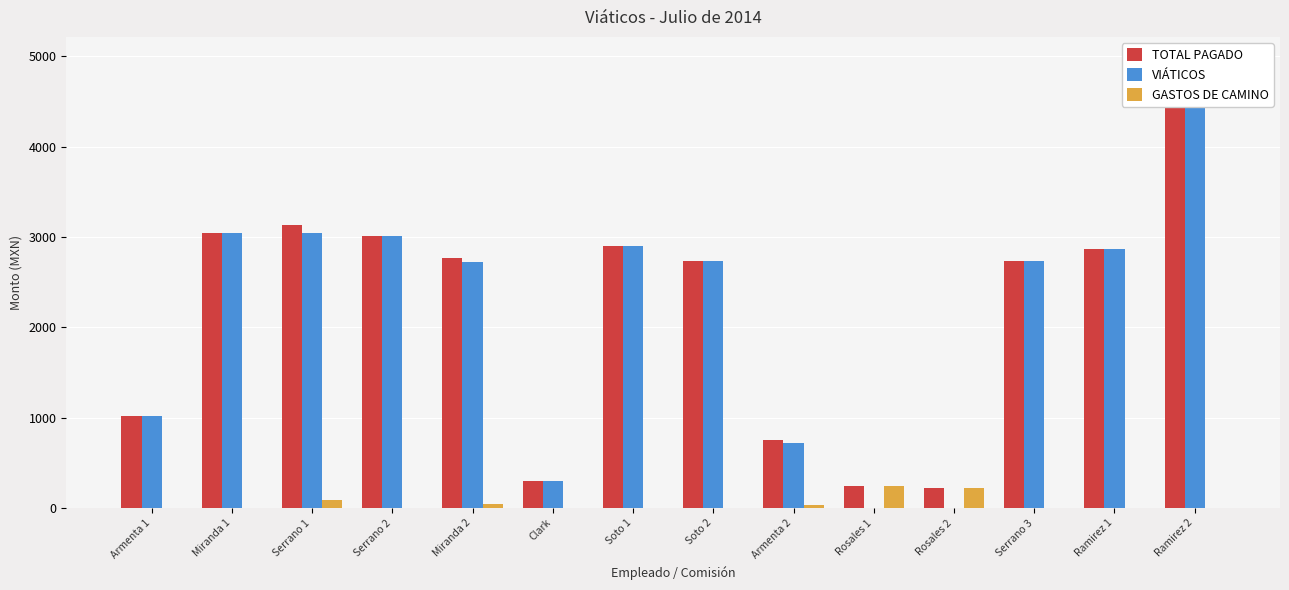

What is the label of the 1st bar from the right?

Ramirez 2